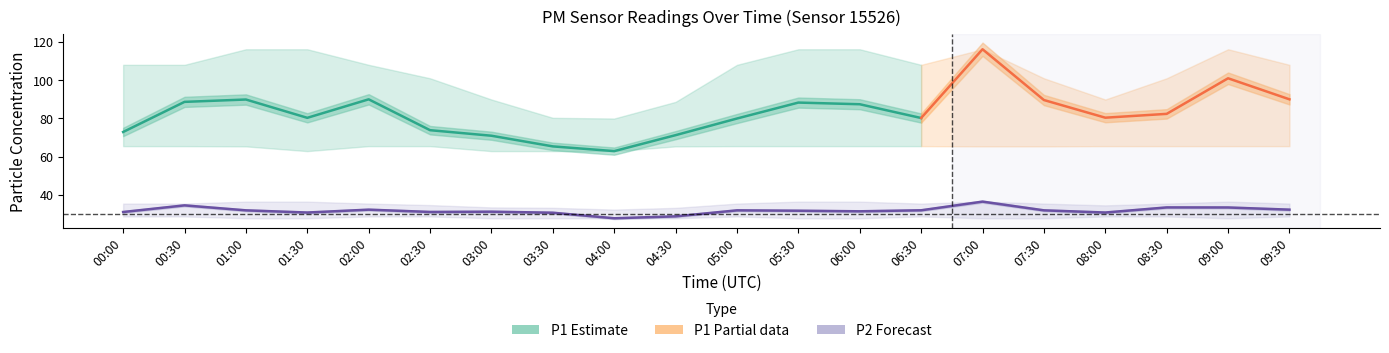

What is the greatest value displayed?

116.1